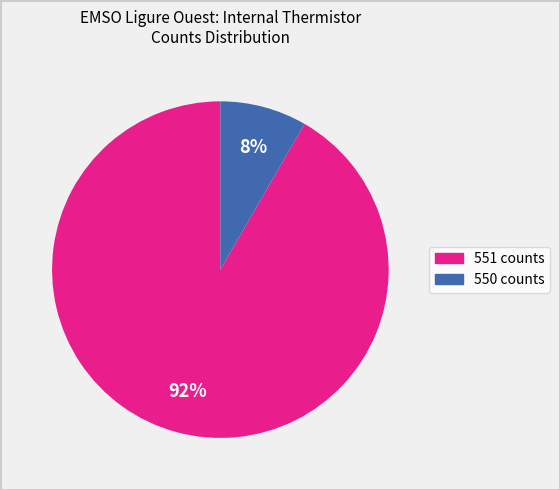

Does 551 account for over 50% of the chart?

Yes